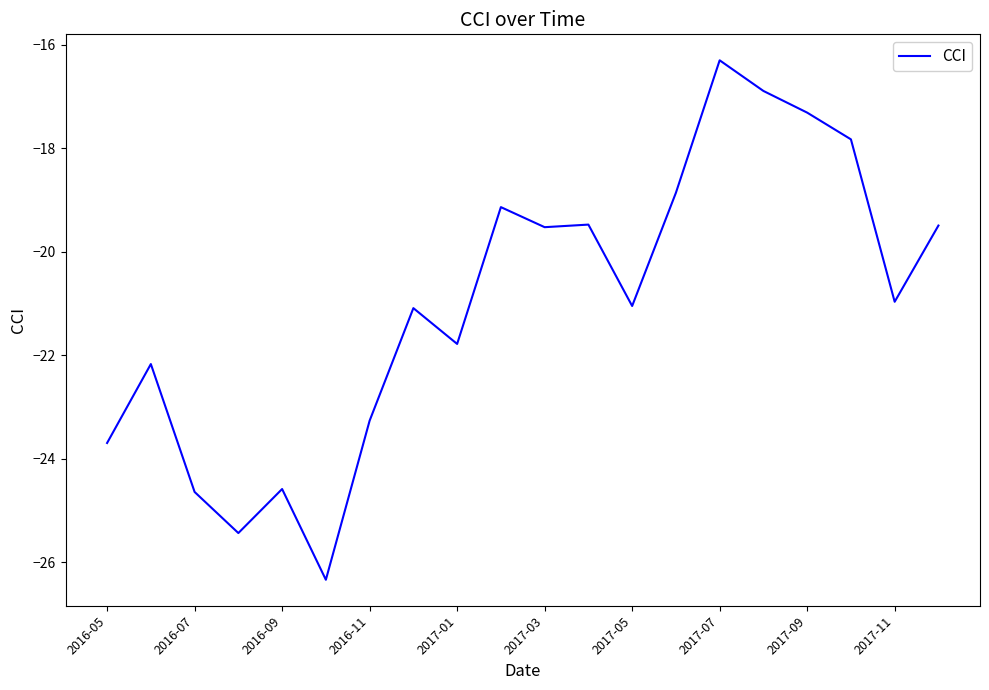

What is the difference between the maximum and minimum values?

10.0